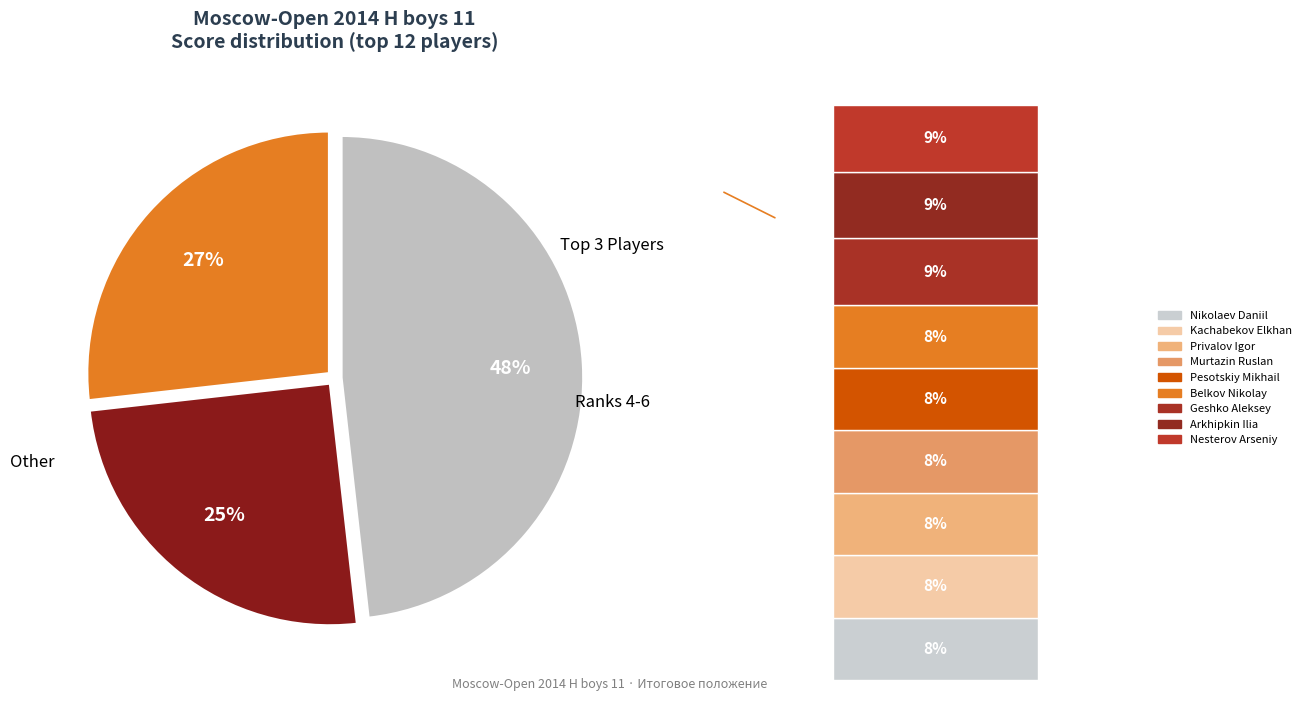

To the nearest percent, what is the combined percentage of Murtazin Ruslan and Arkhipkin Ilia?

17%